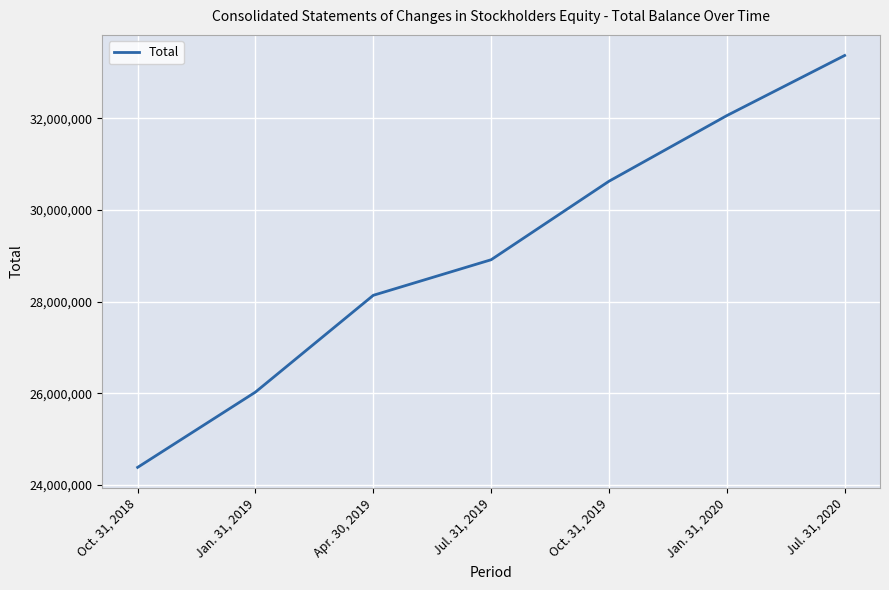

Which has a higher value, Oct. 31, 2019 or Apr. 30, 2019?

Oct. 31, 2019